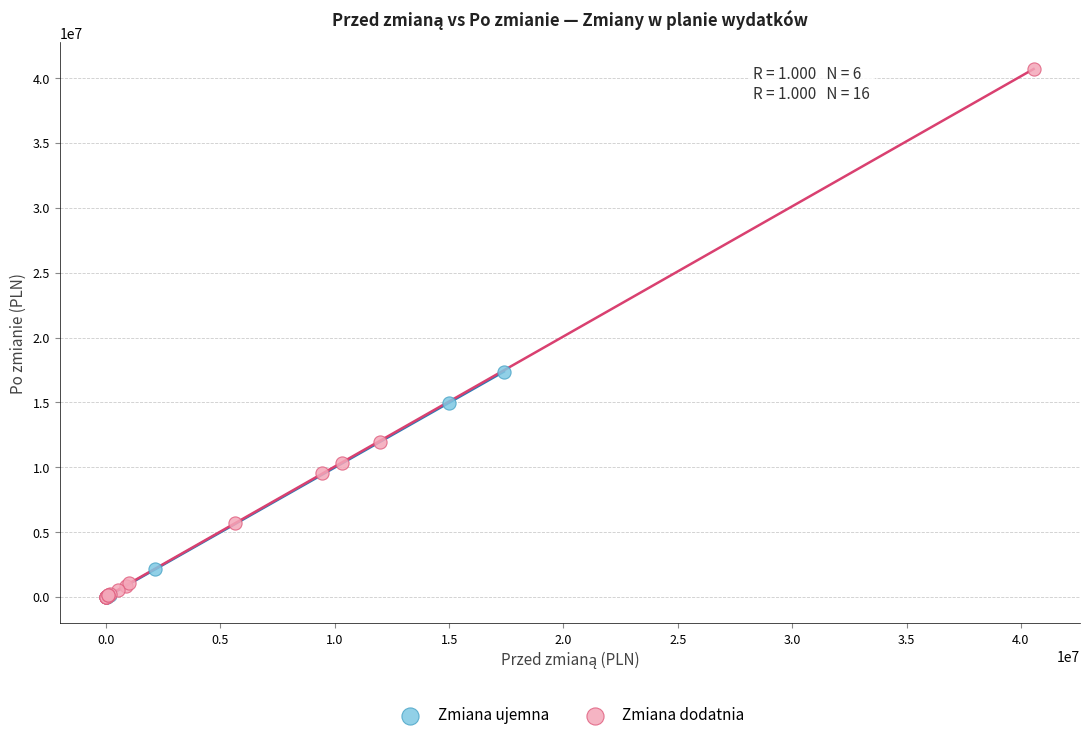

Which series contains the highest Y value?

Zmiana dodatnia